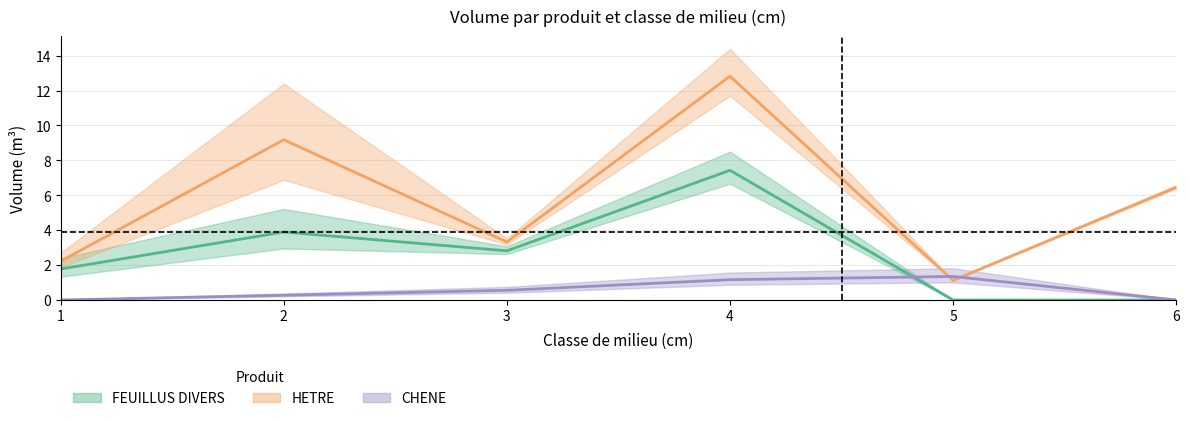

Between which two adjacent categories do FEUILLUS DIVERS and CHENE first intersect?

4 and 5